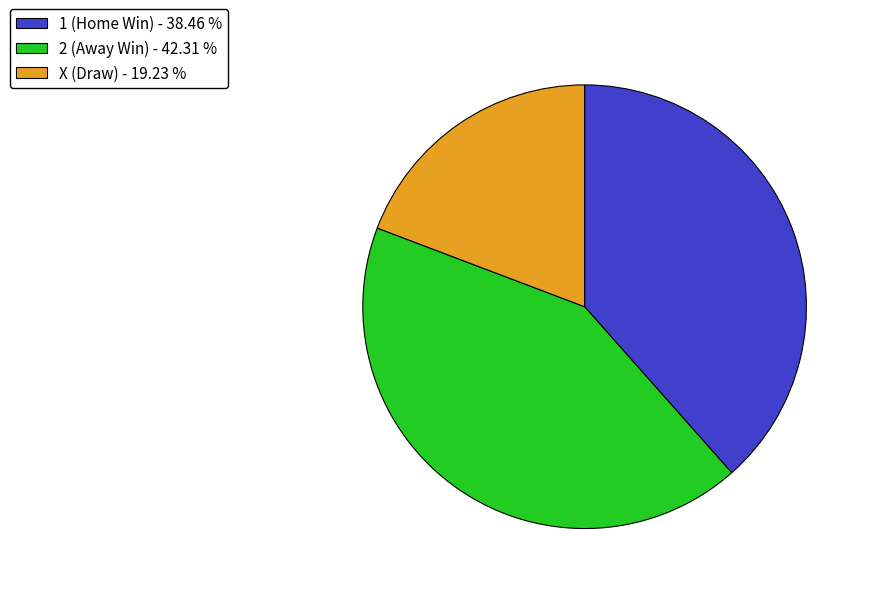

Is there any slice that represents more than half of the pie?

No